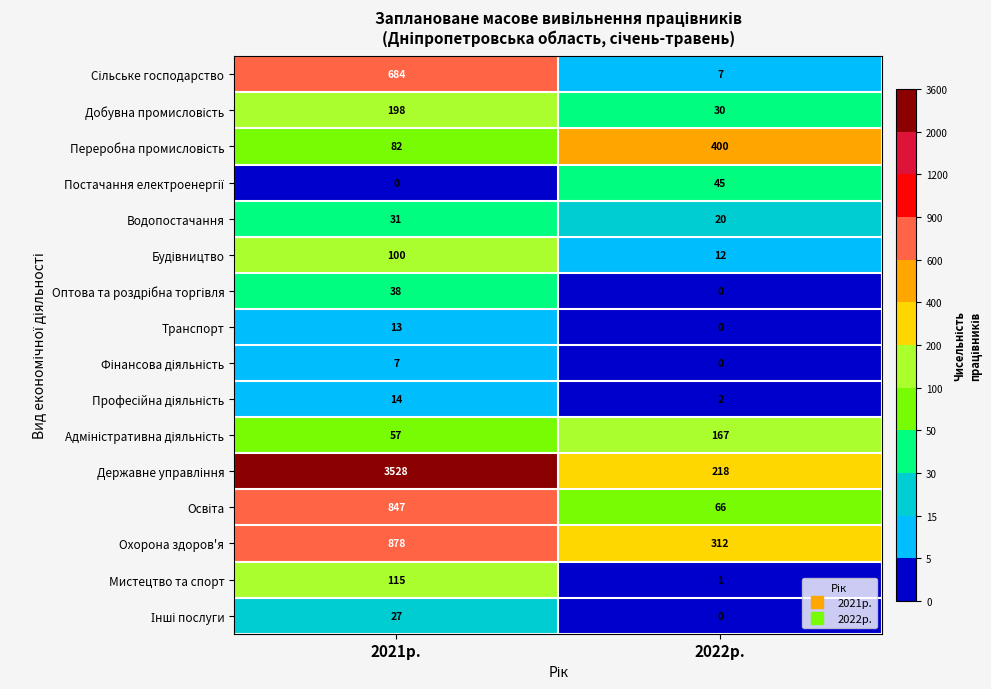

How many distinct data groups are displayed?

16